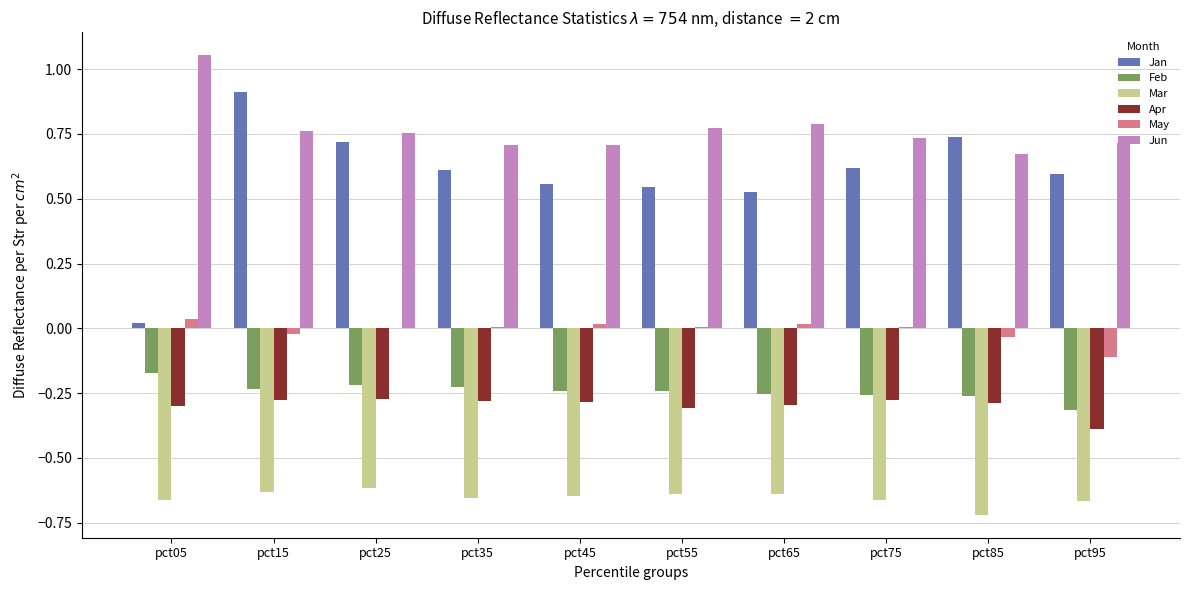

What is the sum of all Apr values?

-3.0